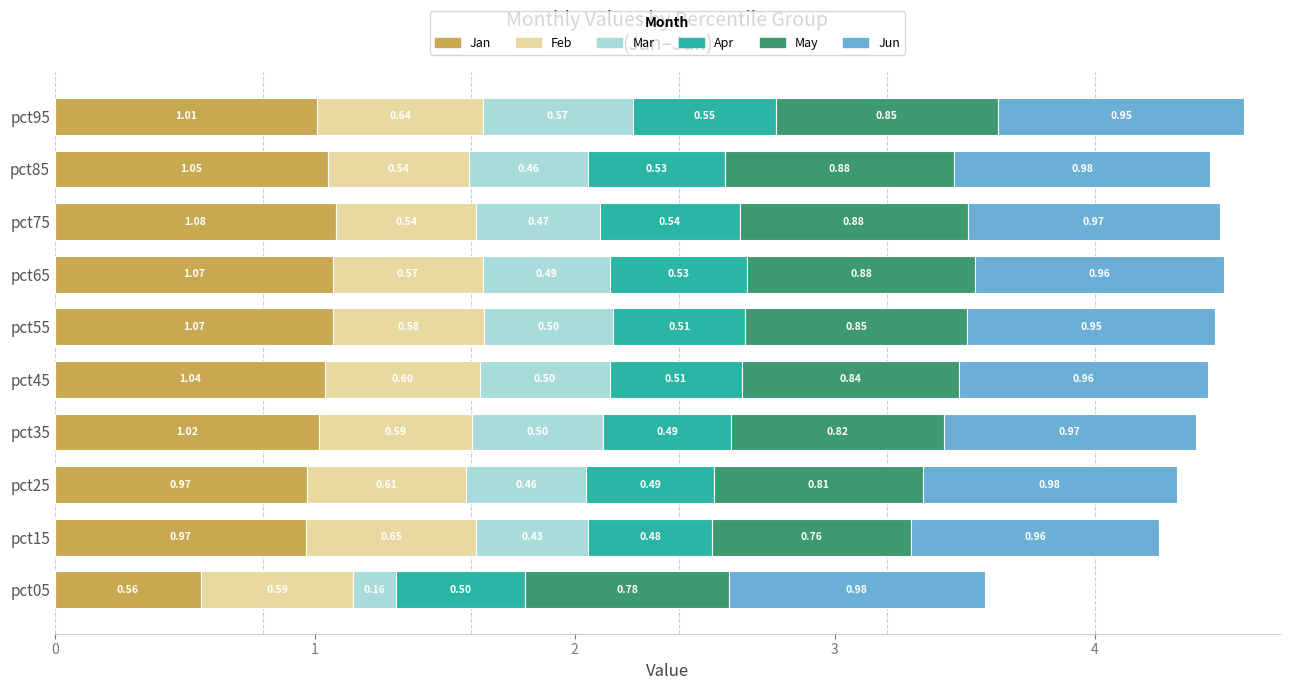

At which category is the sum across all series the highest?

pct95